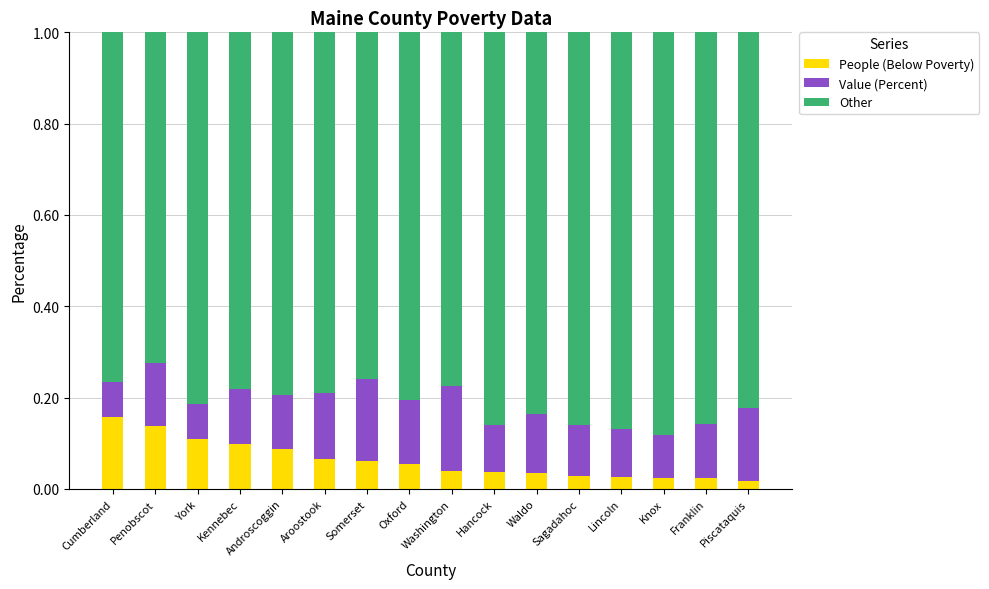

What is the sum of all People (Below Poverty) values?

1.0